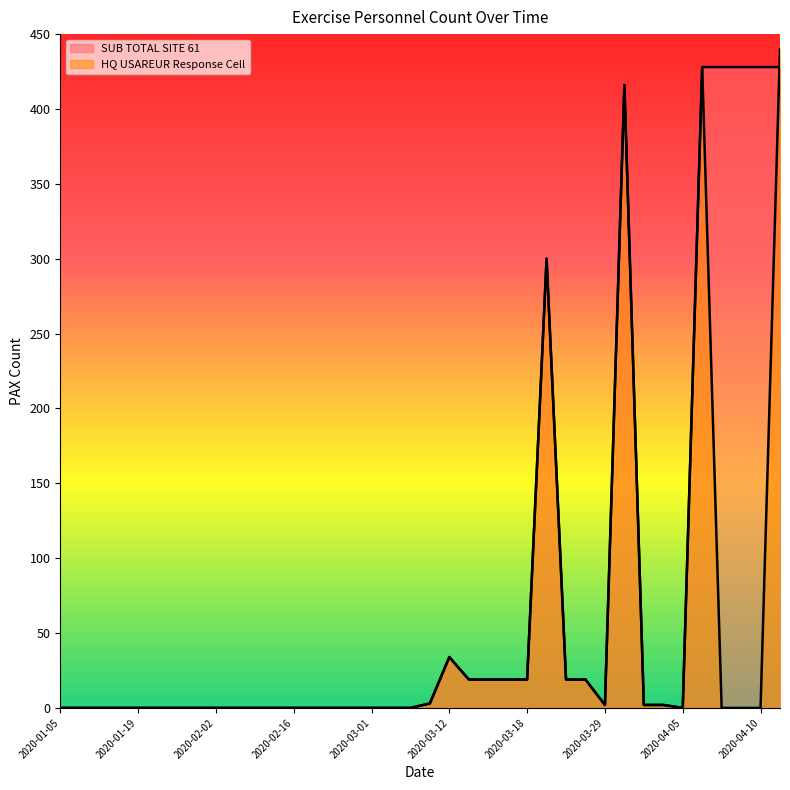

Rank the series by their average value, from highest to lowest.

SUB TOTAL SITE 61, HQ USAREUR Response Cell